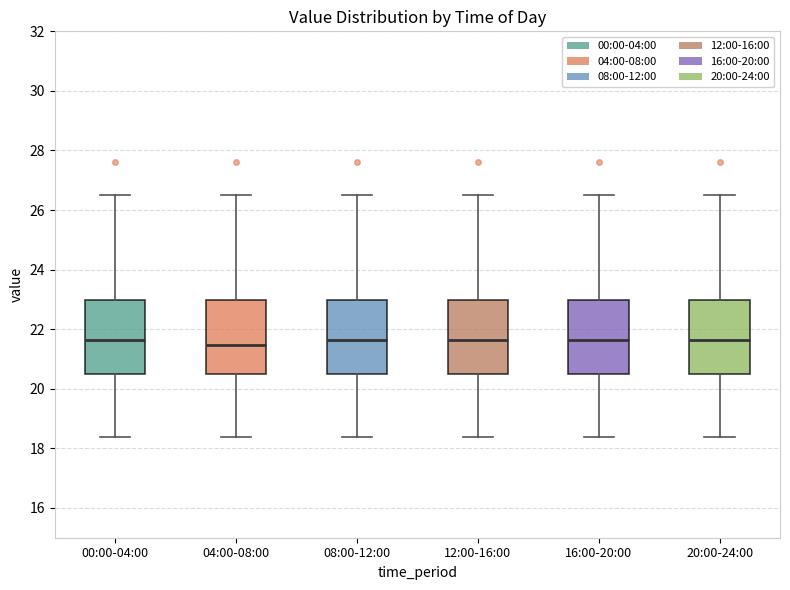

Reading left to right, read every box against the y-axis: the position of its median line, the range the box covers, and the ends of its whiskers. The values are not printed on the chart, so give them approximately, as read against the axis.

00:00-04:00: median 21.6, box 20.4 to 23.0, whiskers 18.4 to 26.6
04:00-08:00: median 21.4, box 20.4 to 23.0, whiskers 18.4 to 26.6
08:00-12:00: median 21.6, box 20.4 to 23.0, whiskers 18.4 to 26.6
12:00-16:00: median 21.6, box 20.4 to 23.0, whiskers 18.4 to 26.6
16:00-20:00: median 21.6, box 20.4 to 23.0, whiskers 18.4 to 26.6
20:00-24:00: median 21.6, box 20.4 to 23.0, whiskers 18.4 to 26.6